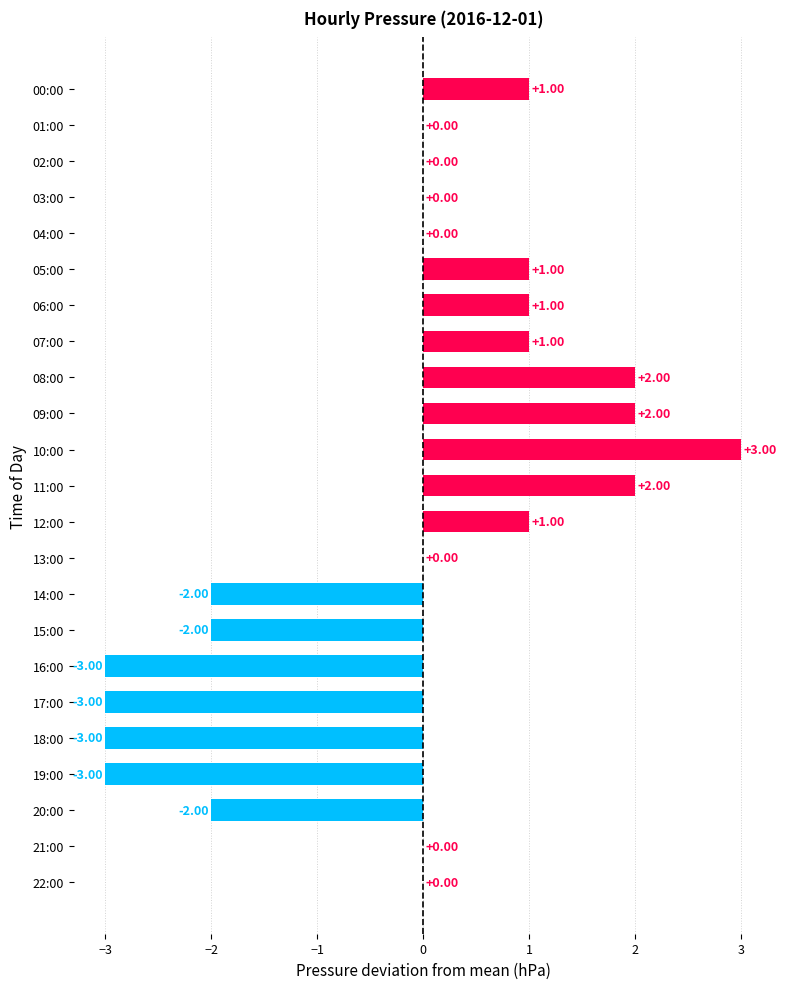

What is the sum of the values at 19:00 and 13:00?

-3